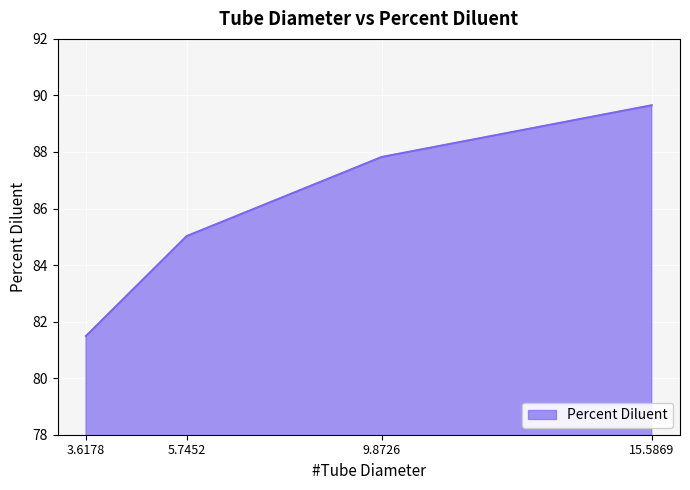

Reading left to right, transcribe all the data shown in this chart.

81.5	85.0	87.8	89.7